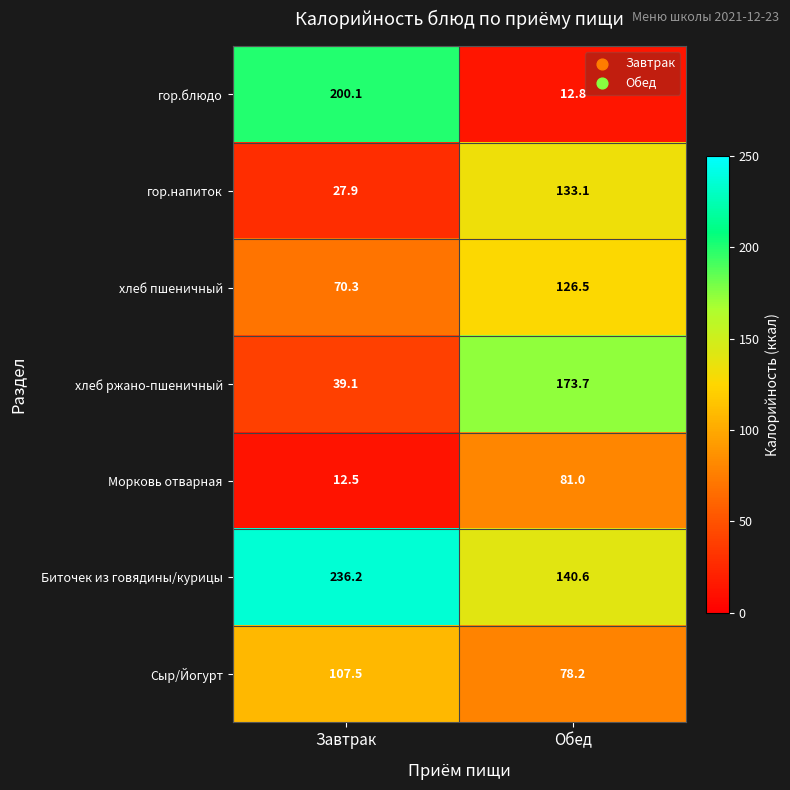

Is the value of Сыр/Йогурт at Обед greater than the value of гор.напиток at Обед?

No